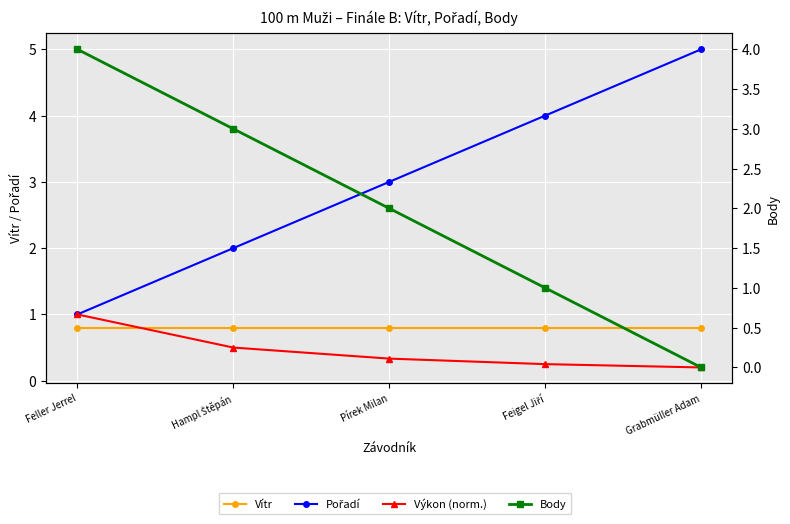

True or false: Výkon (norm.) and Body intersect in this chart.

True